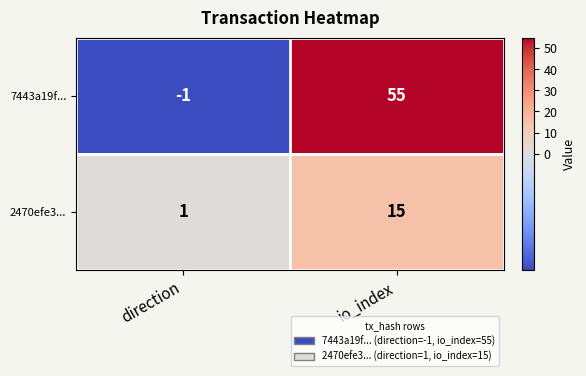

What is the highest value of the 2470efe3... series?

15